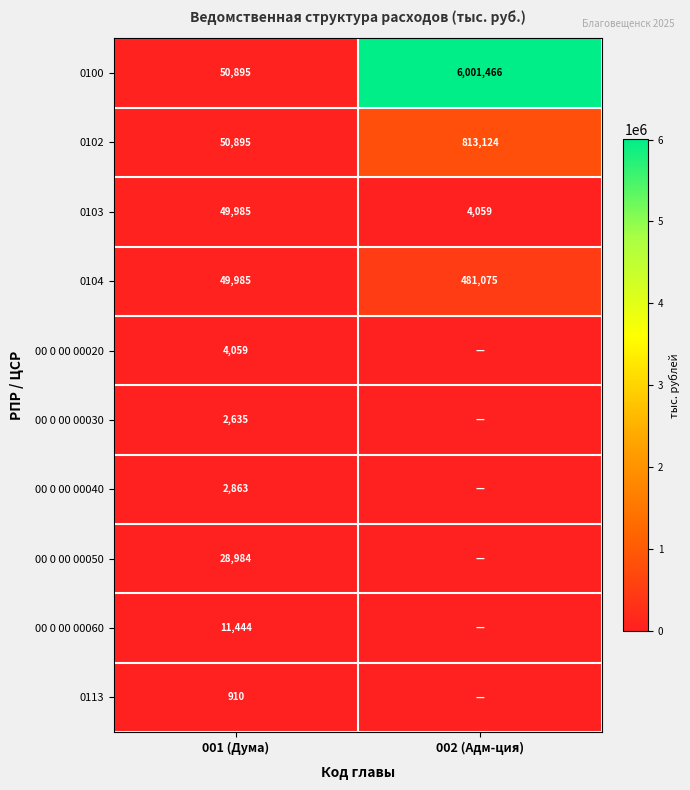

What is the spread (max minus min) of values at 001 (Дума)?

49985